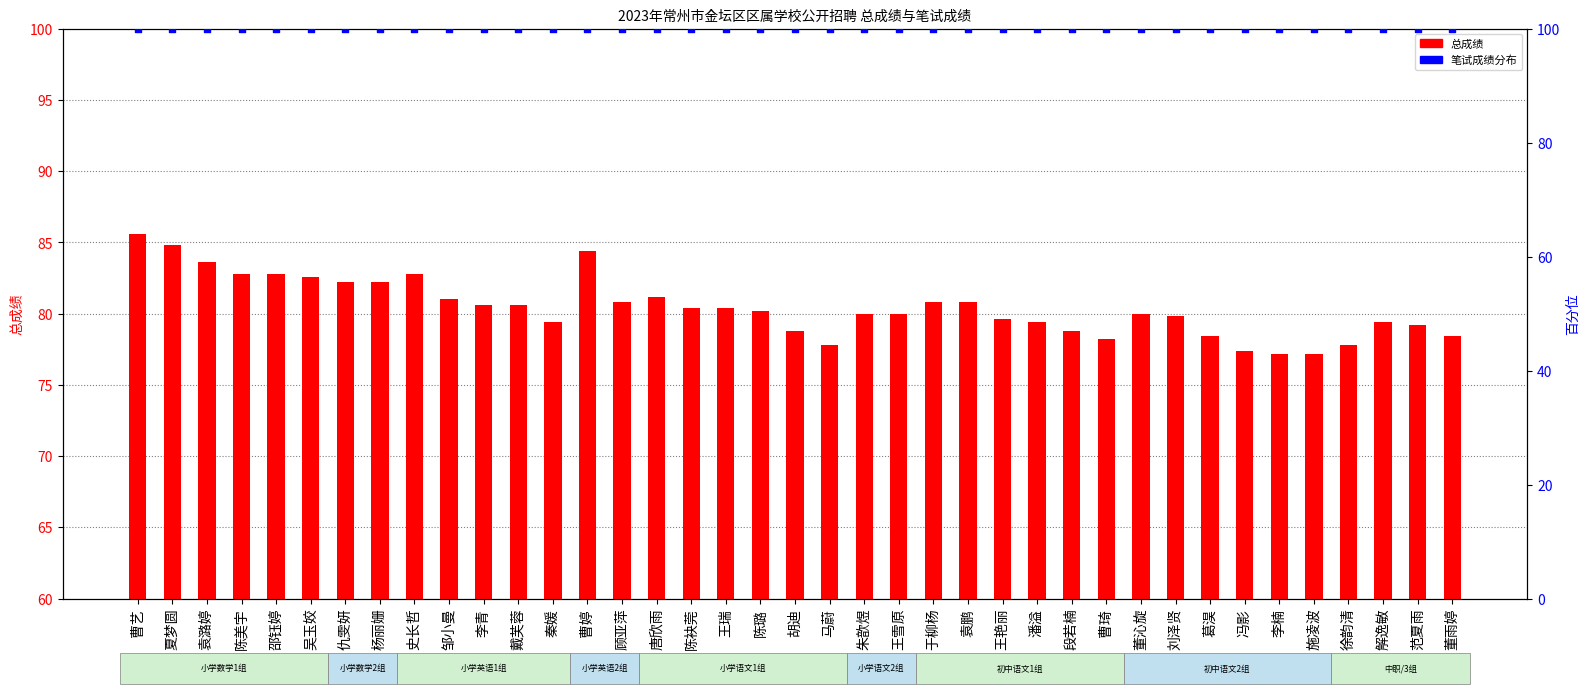

Is the value of 总成绩 at 唐欣雨 greater than the value of 笔试成绩分布 at 吴玉姣?

No